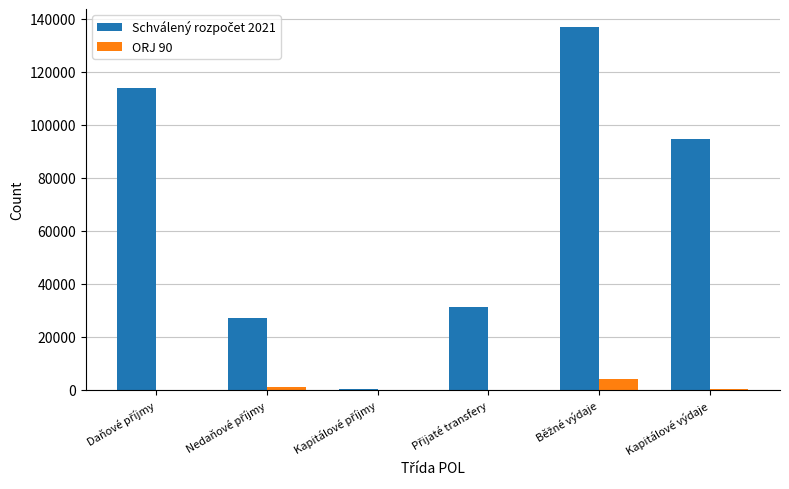

Count the number of categories in the chart.

6